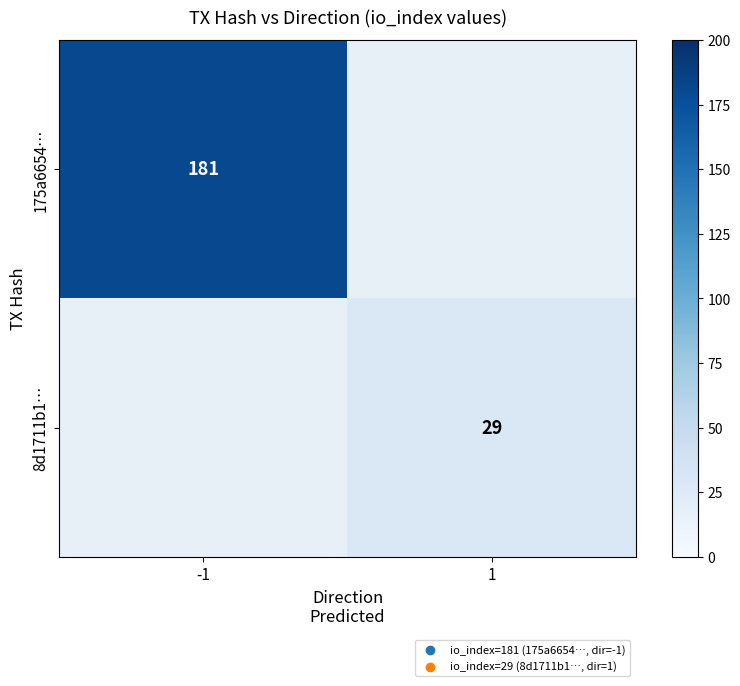

The 175a6654… series shows 181 at -1. True or false?

True